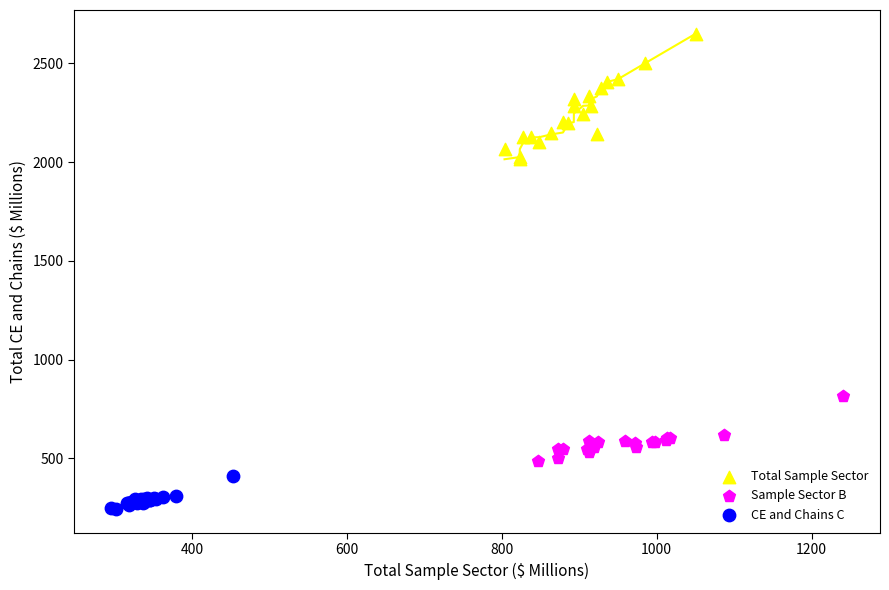

Which series has the largest Y range (max minus min)?

Total Sample Sector